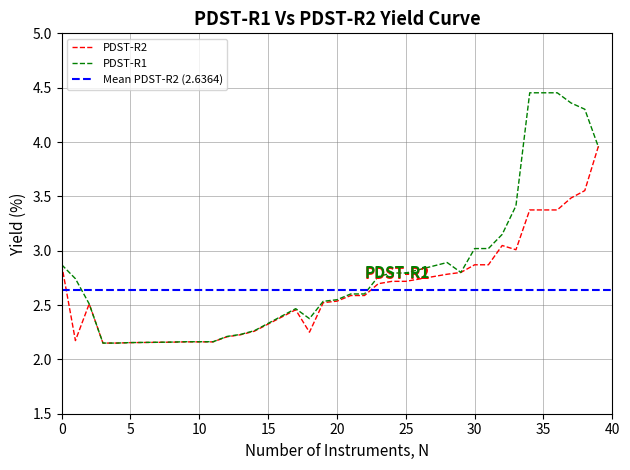

Which series ends up on top after the final intersection of PDST-R1 and PDST-R2?

PDST-R2